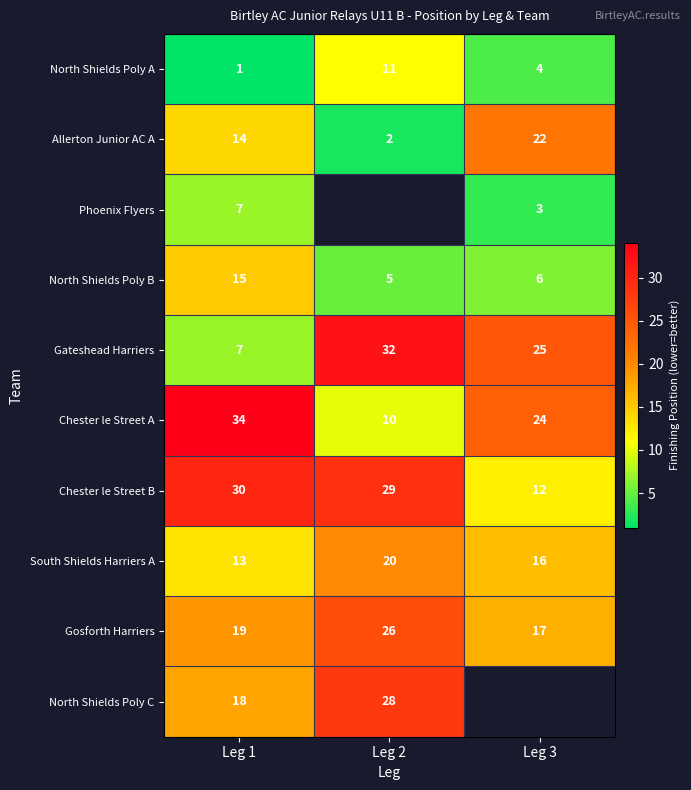

Count the number of data series in this chart.

10